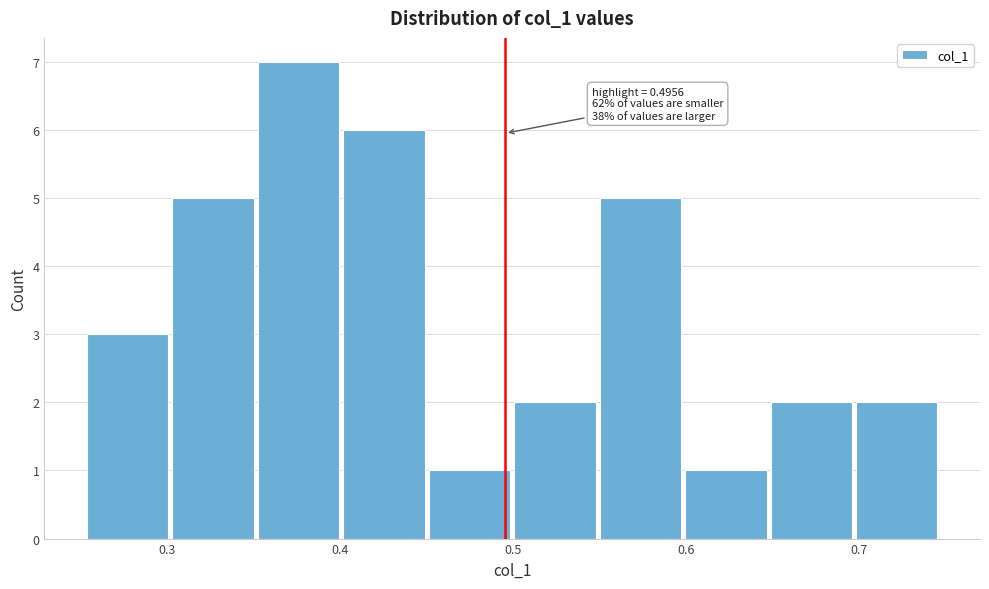

Which range on the x-axis has the tallest bar?

0.35 to 0.40